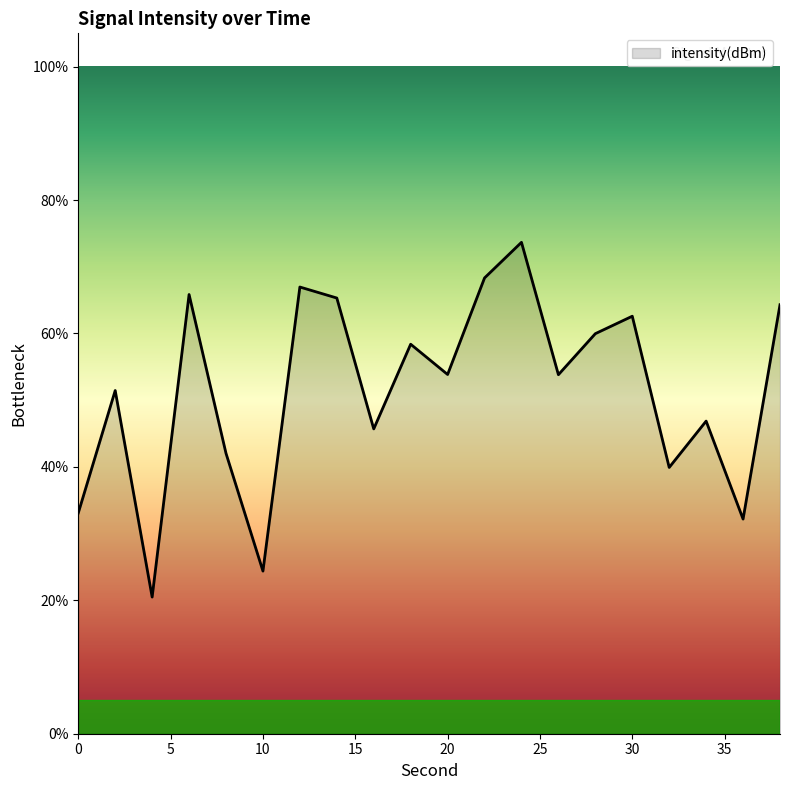

What is the greatest value displayed?

73.7